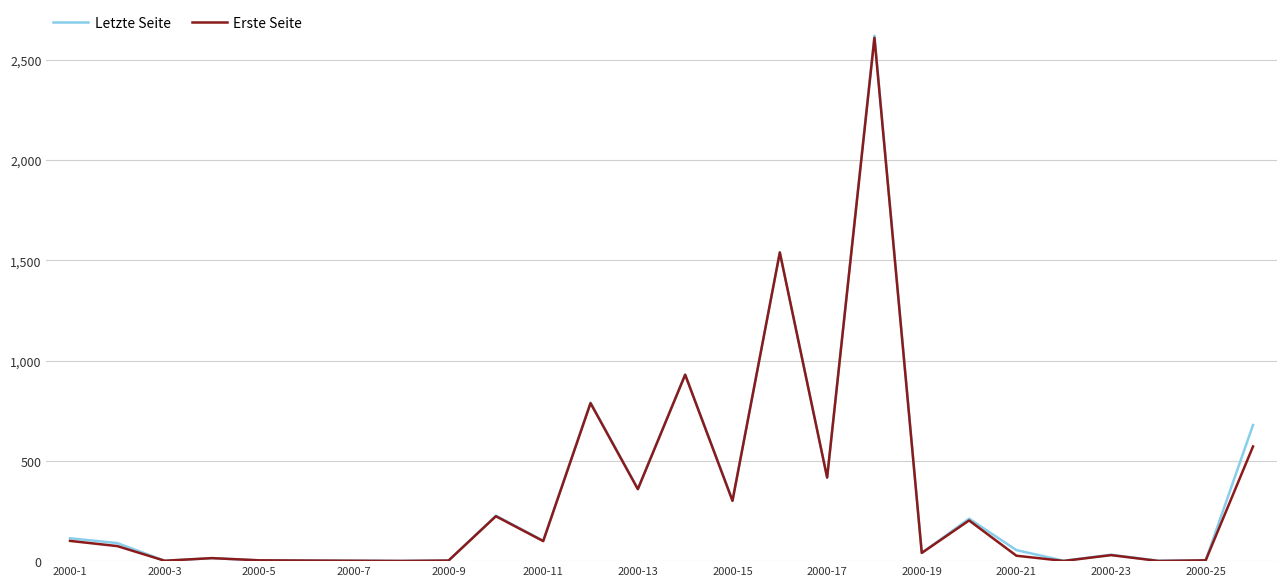

What is the greatest value displayed?

2622